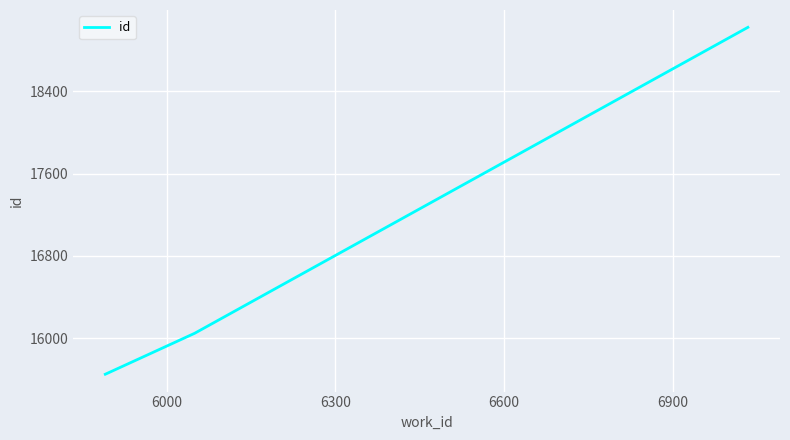

What is the sum of all values?

50720.0